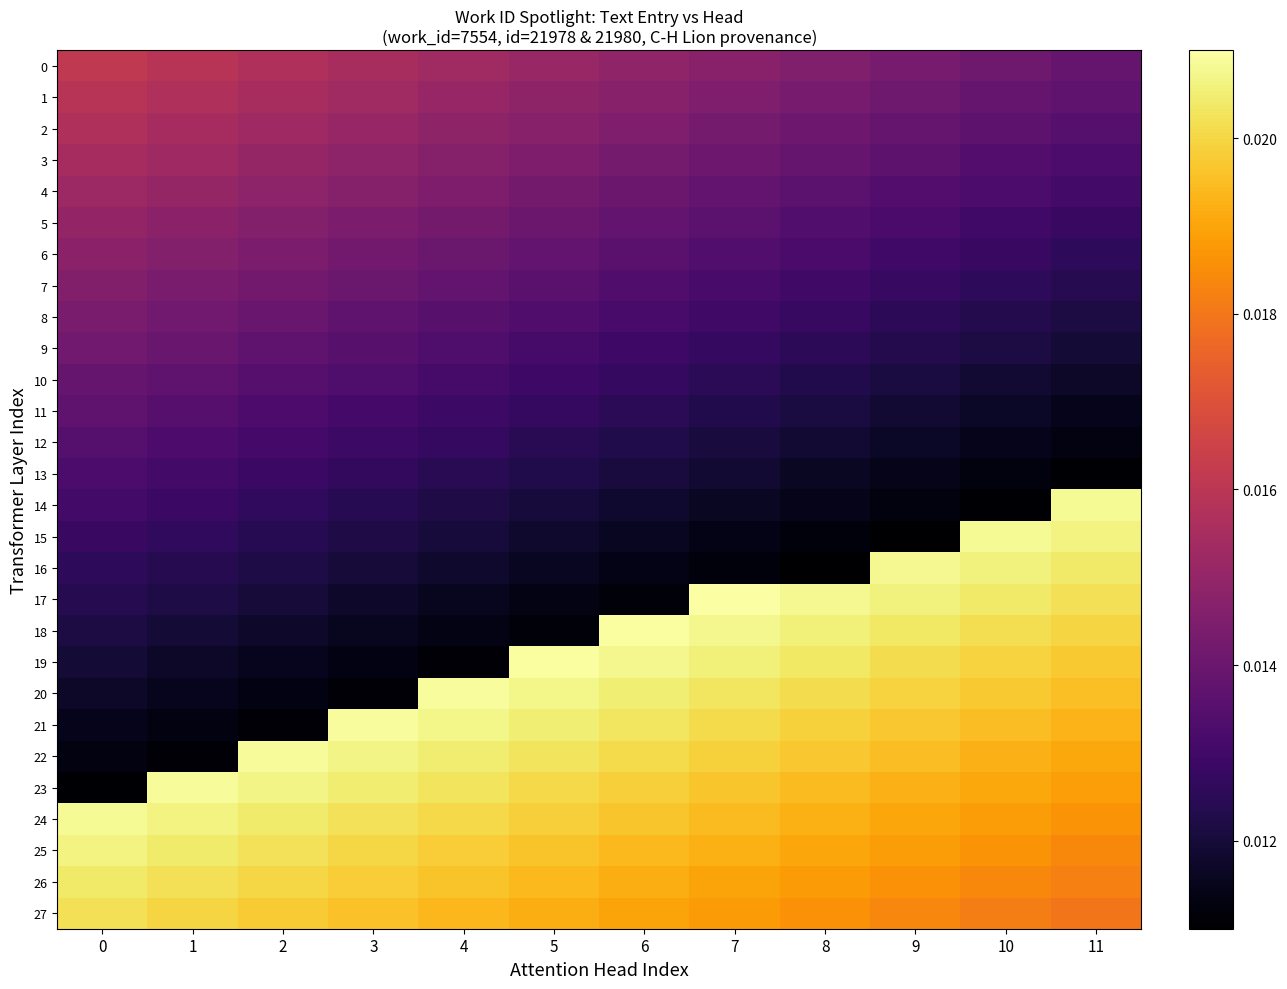

Count the number of data series in this chart.

28